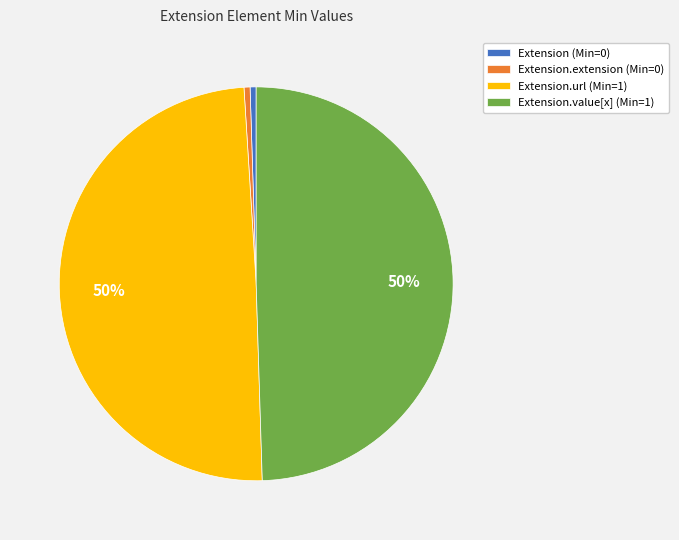

Is Extension (Min=0) the majority of the pie?

No